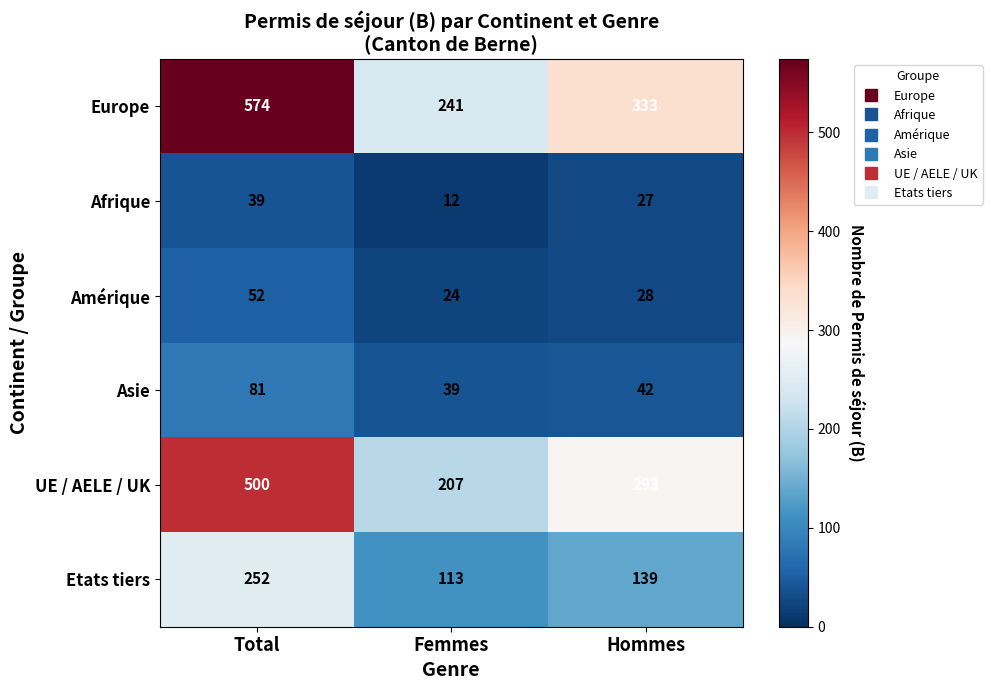

Is it true that Europe equals 333 at Hommes?

True